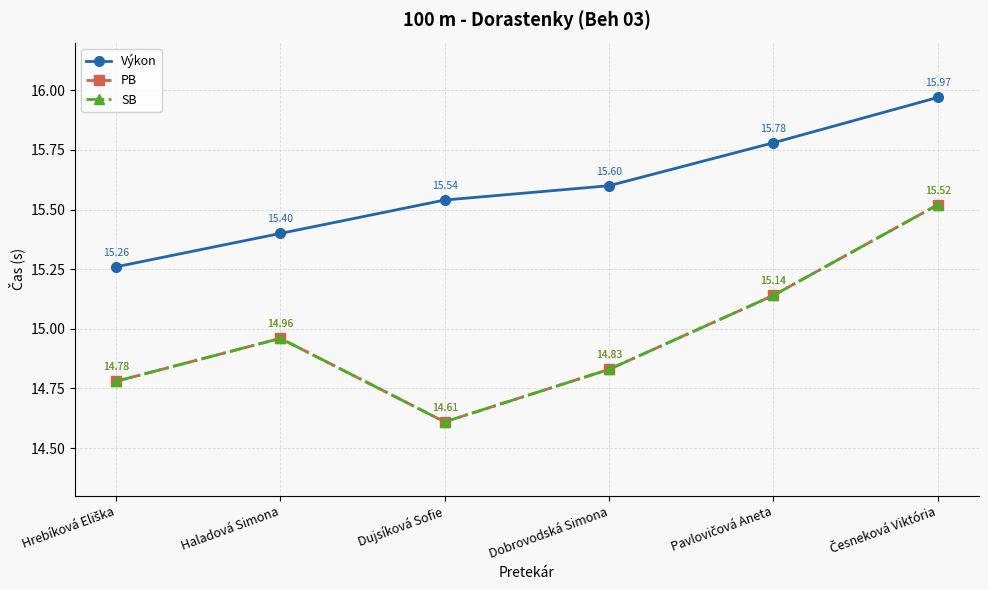

What is the label of the 1st point from the left?

Hrebíková Eliška